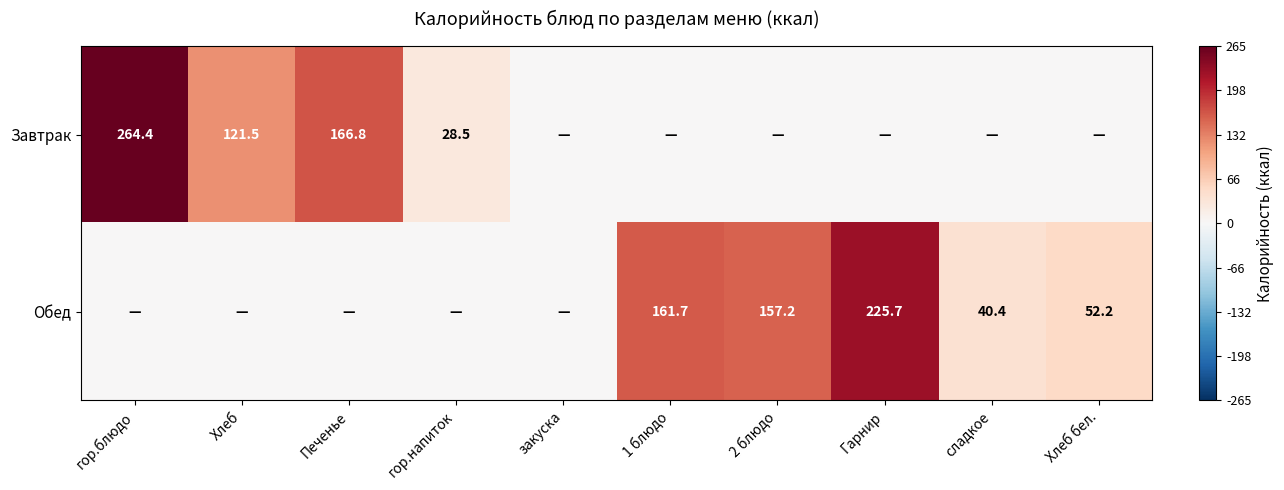

At how many categories does at least one series exceed 16?

9